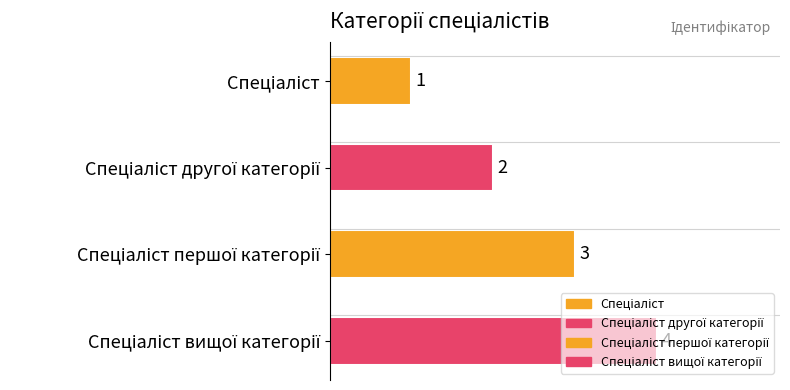

The chart shows a value of 1 at Спеціаліст. True or false?

True